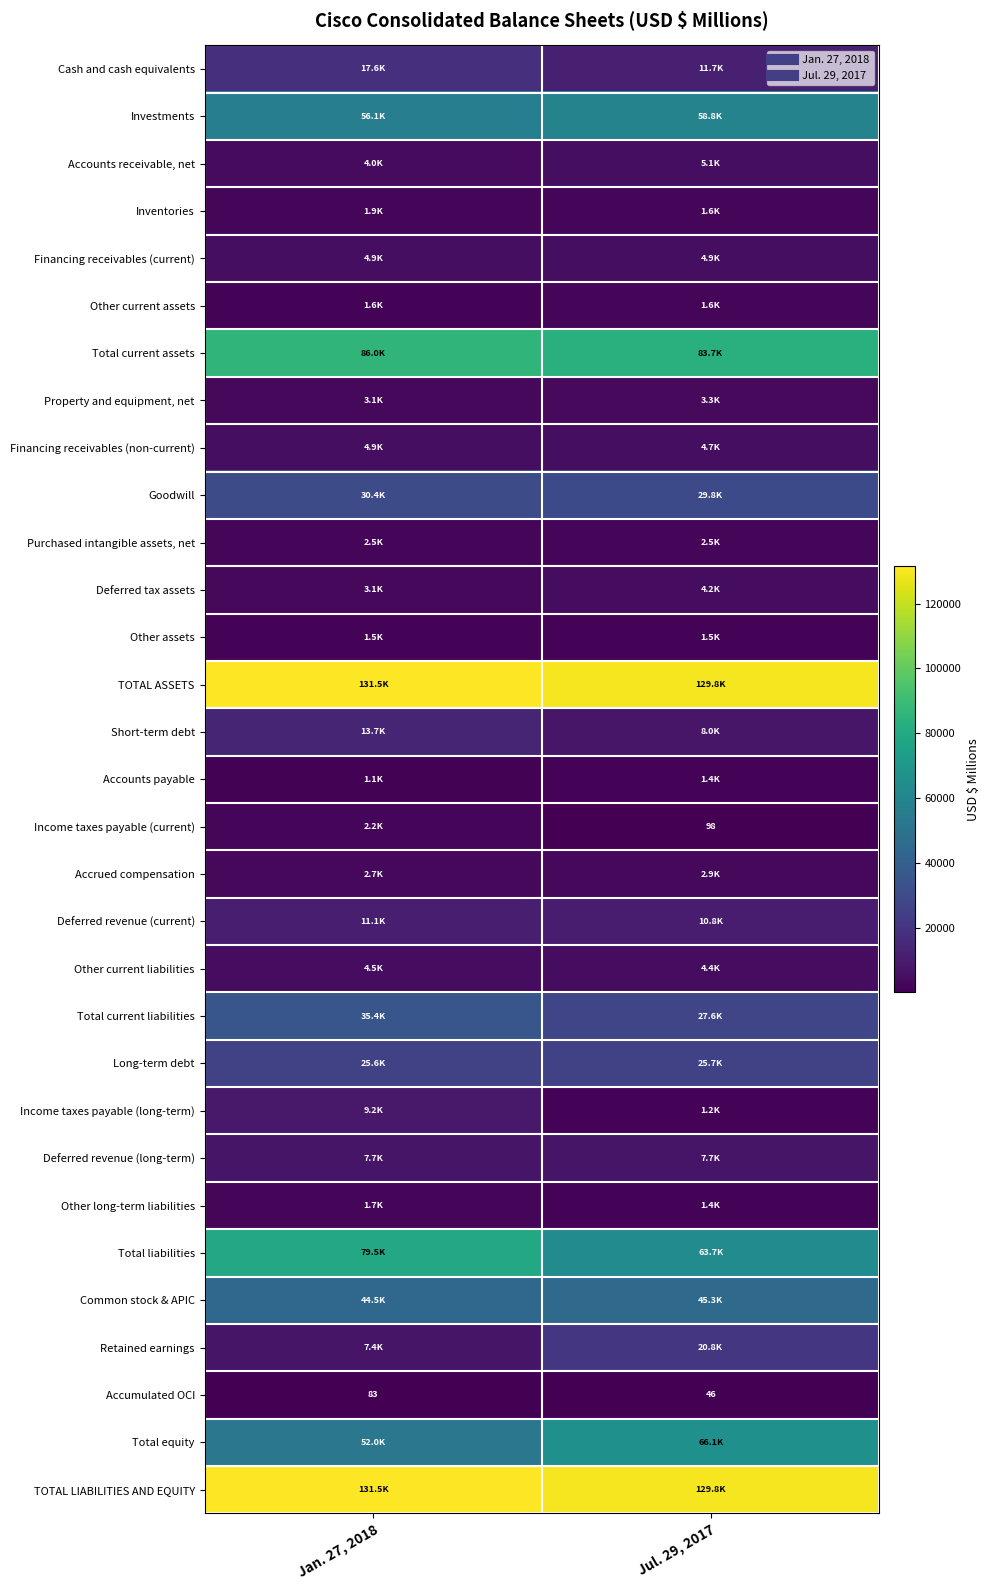

What is the lowest value of the Other current liabilities series?

4392